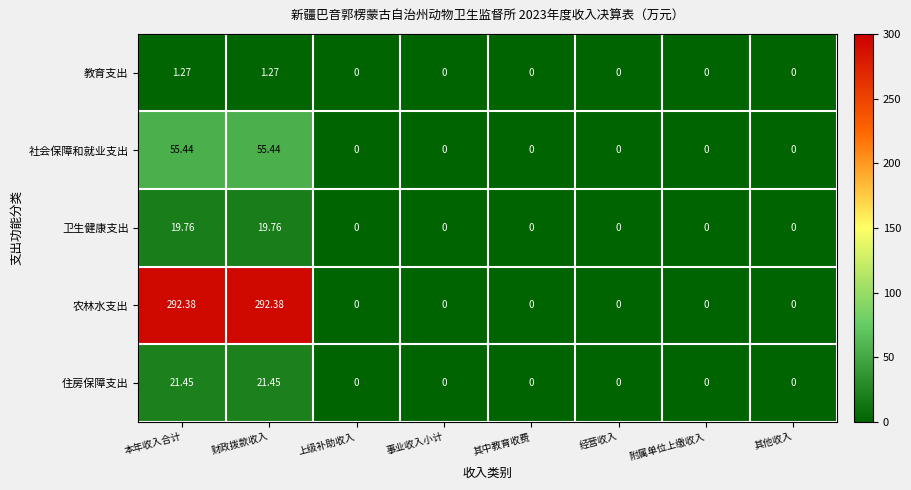

Rank the series by their maximum value, from highest to lowest.

农林水支出, 社会保障和就业支出, 住房保障支出, 卫生健康支出, 教育支出